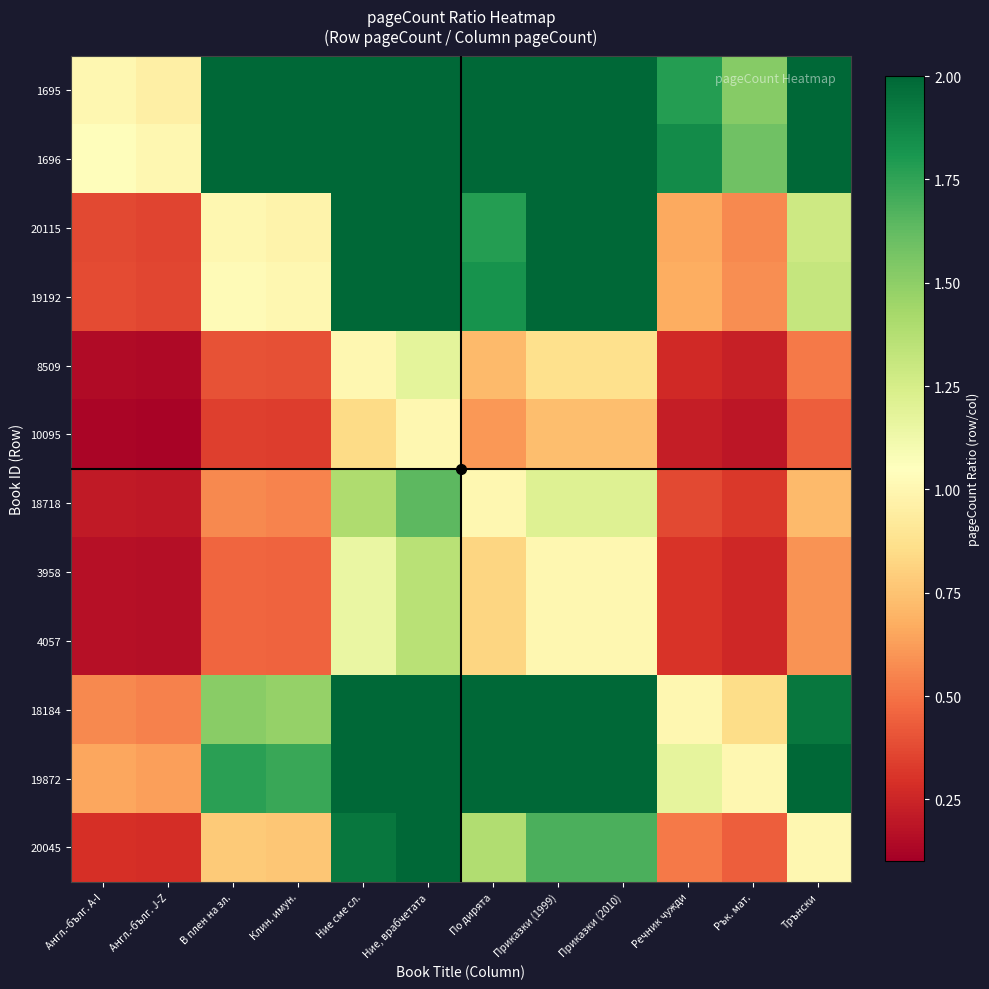

List the series in order of their peak value, highest first.

1696, 1695, 19872, 18184, 19192, 20115, 20045, 18718, 3958, 4057, 8509, 10095